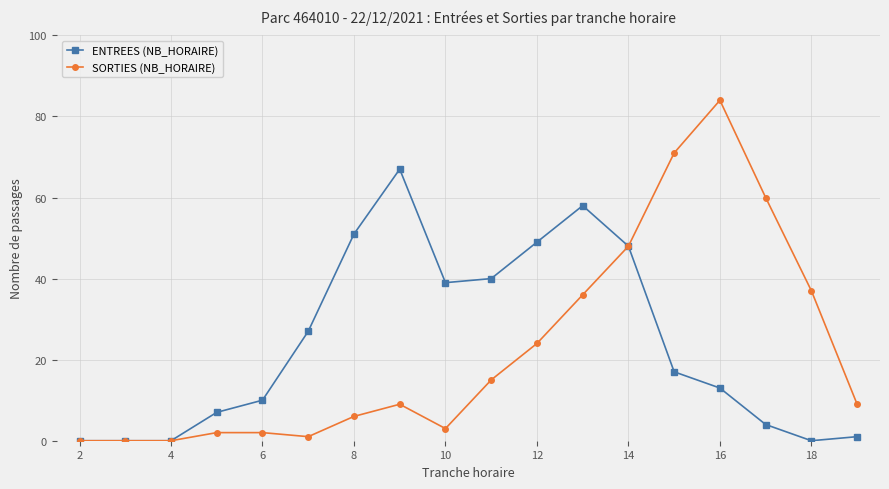

List the series in order of their peak value, highest first.

SORTIES (NB_HORAIRE), ENTREES (NB_HORAIRE)